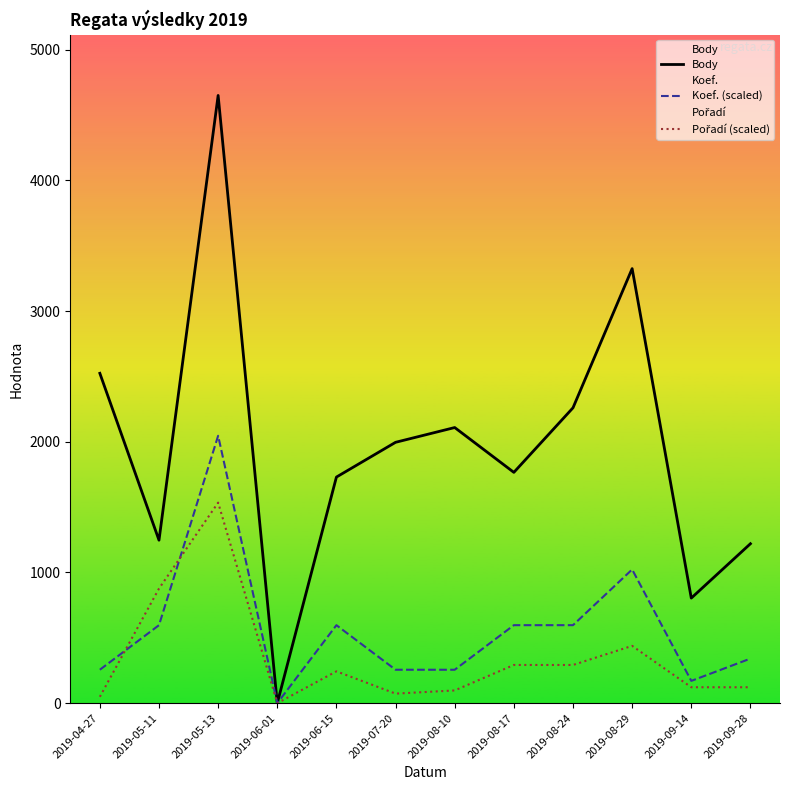

At which label does Koef. (scaled) first exceed 596?

2019-05-11